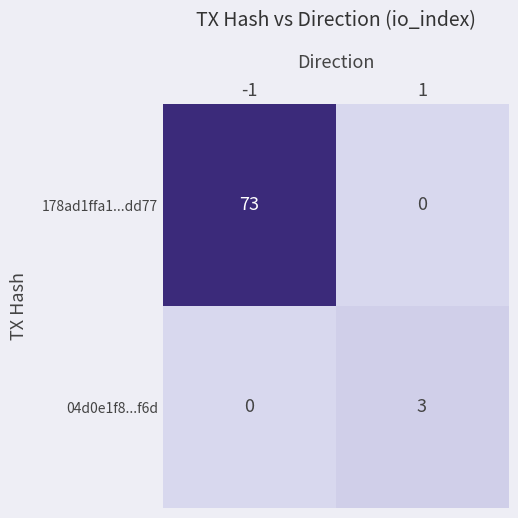

Which series has the largest total across all categories?

178ad1ffa1...dd77